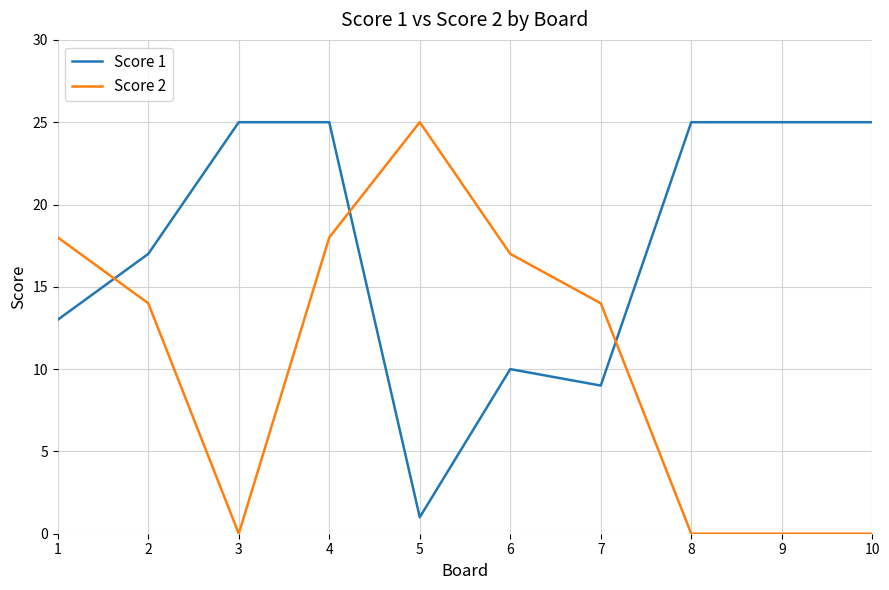

Is it true that Score 1 equals 6 at 7?

False